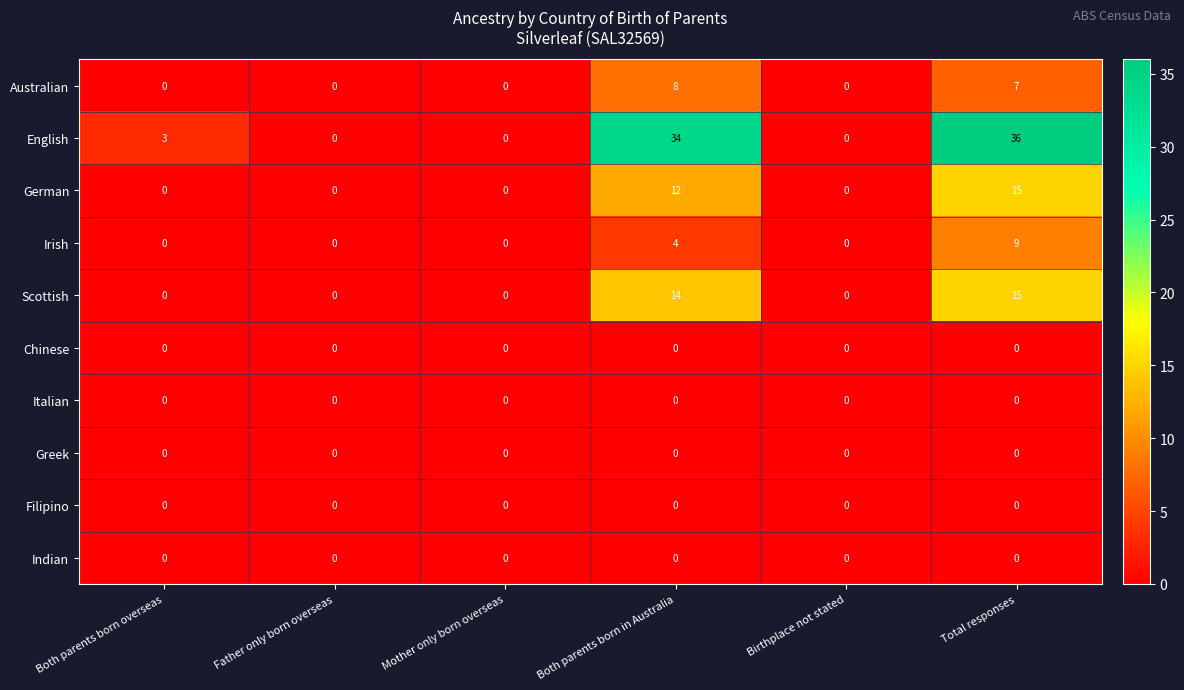

At which label is Australian closest to 4?

Total responses